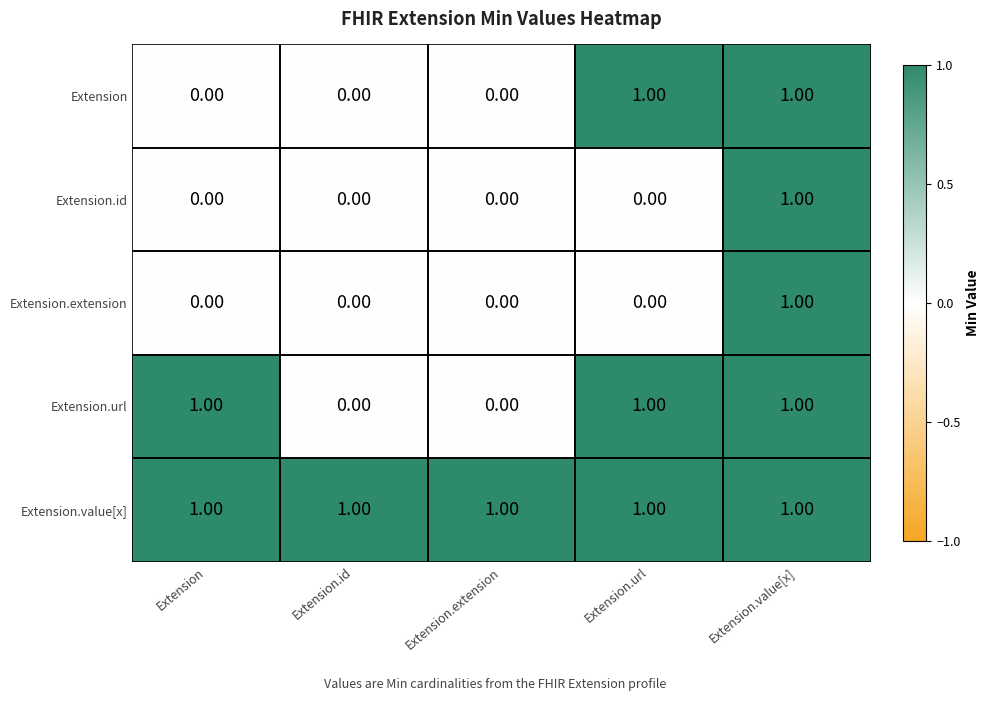

What is the total value across all series at Extension.value[x]?

5